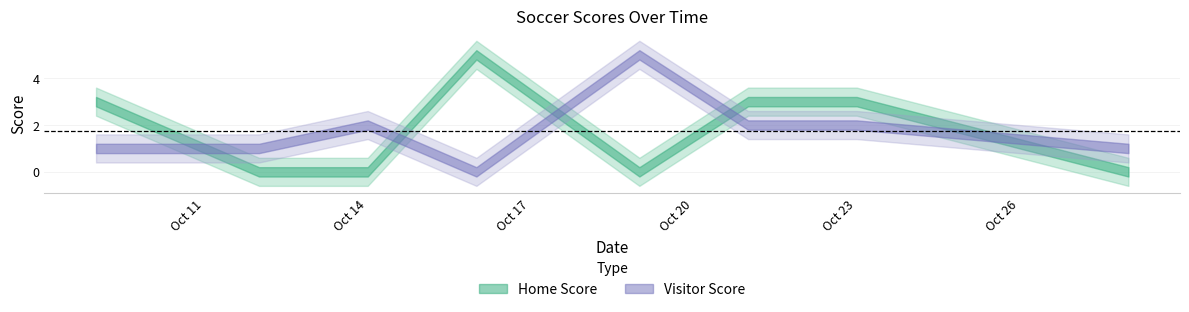

Rank the series at 2020-10-09 from highest to lowest value.

Home Score, Visitor Score